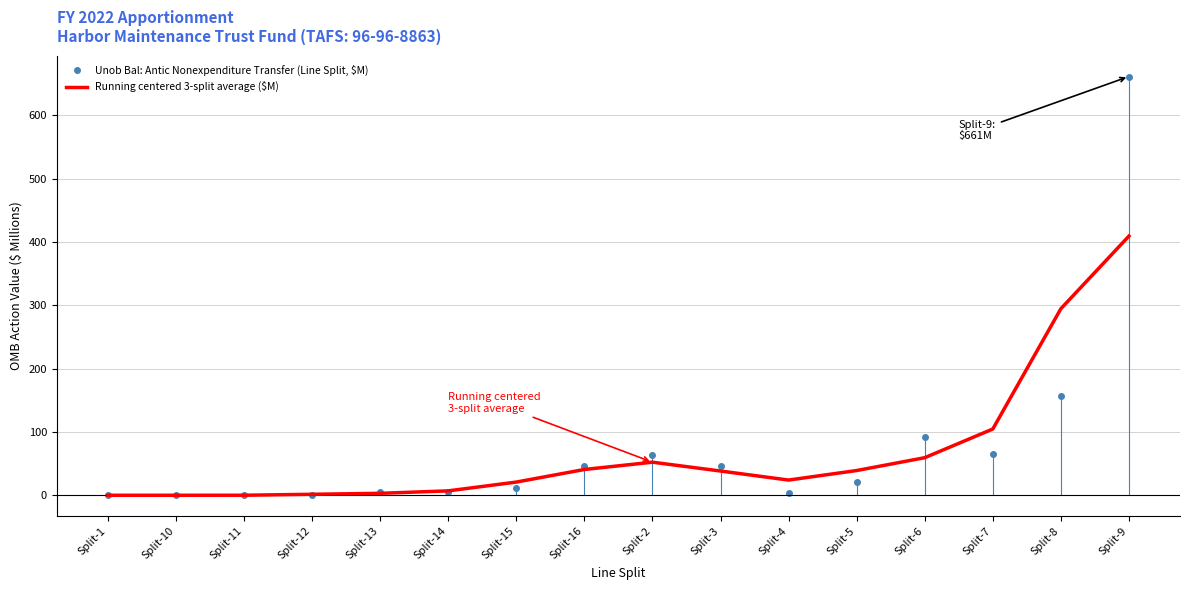

What is the average value of the Running centered 3-split average ($M) series?

68.4